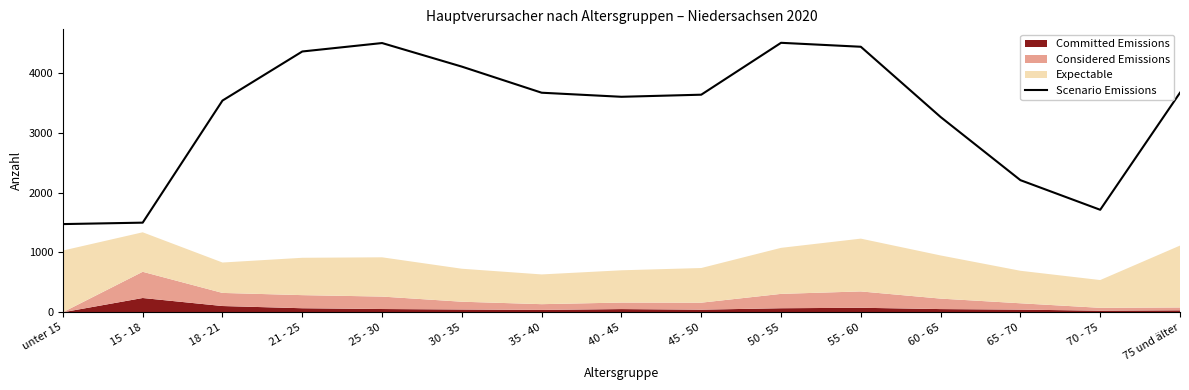

True or false: the data shows 445 at 70 - 75.

False